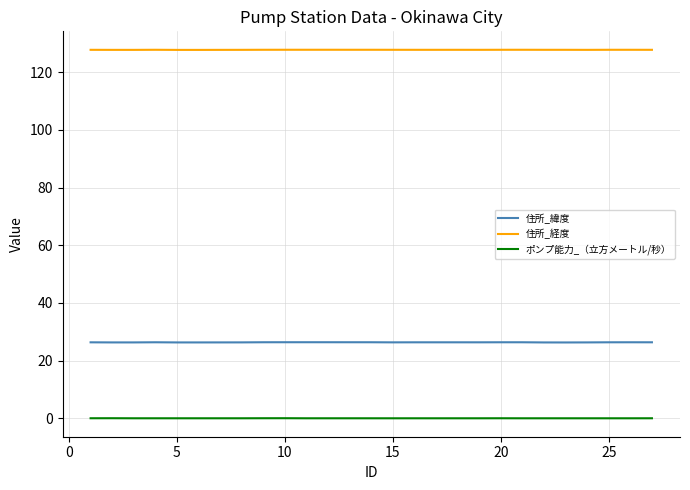

Which series has the largest total across all categories?

住所_経度